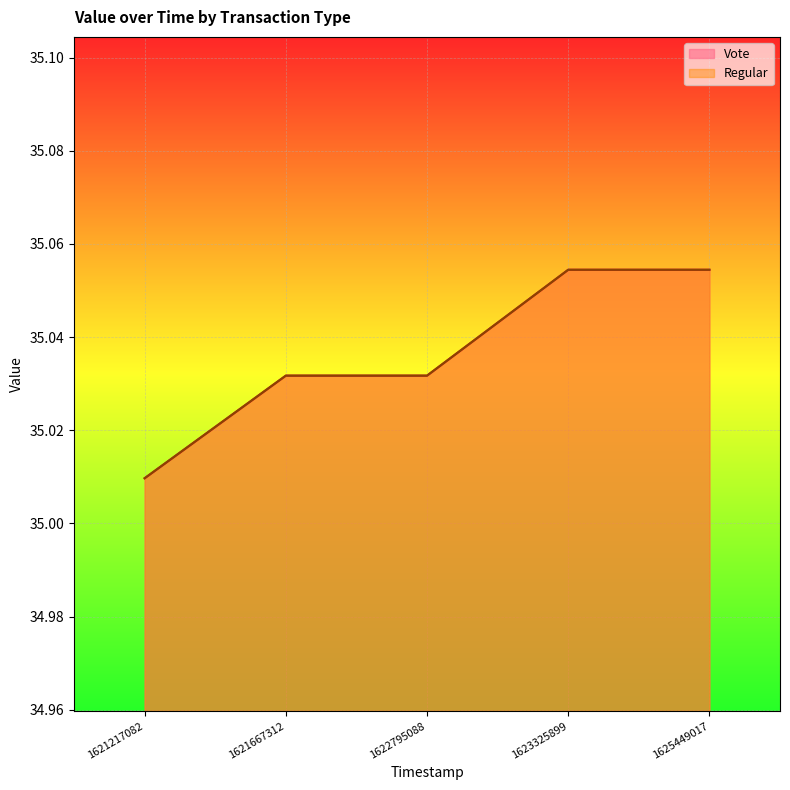

How many lines are shown in the chart?

2